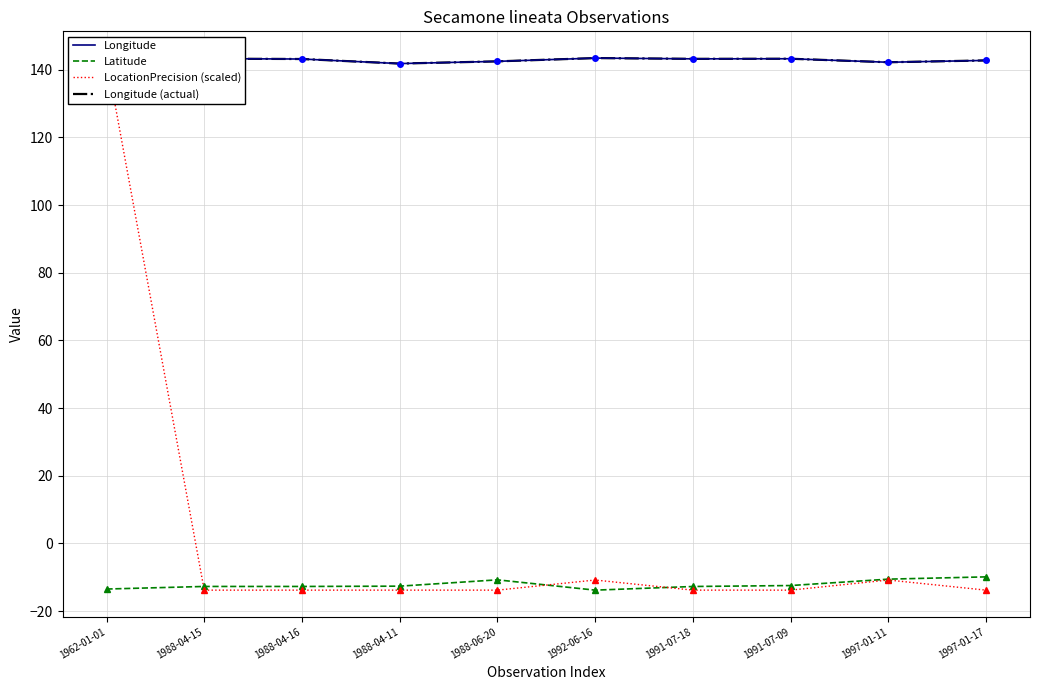

Reading left to right, list all the values displayed in this chart.

Longitude: 143.5	143.3	143.2	141.8	142.5	143.5	143.2	143.3	142.2	142.8
Latitude: -13.5	-12.7	-12.7	-12.6	-10.8	-13.8	-12.7	-12.5	-10.6	-9.9
LocationPrecision (scaled): 143.5	-13.8	-13.8	-13.8	-13.8	-10.8	-13.8	-13.8	-10.8	-13.8
Longitude (actual): 143.5	143.3	143.2	141.8	142.5	143.5	143.2	143.3	142.2	142.8